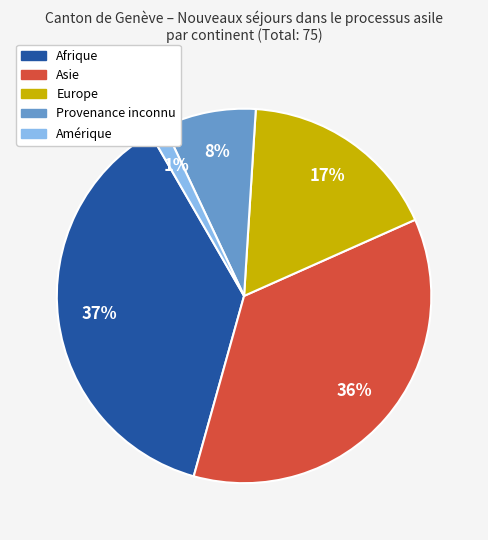

What is the ratio of the value at Europe to the value at Asie?

0.5